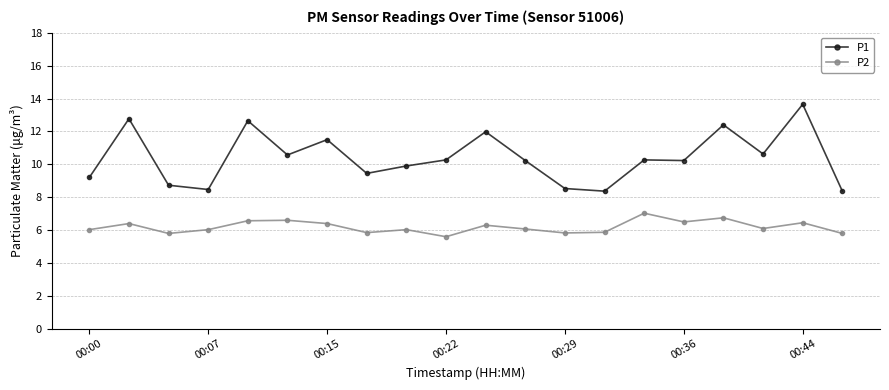

List the series in order of their overall mean, highest first.

P1, P2